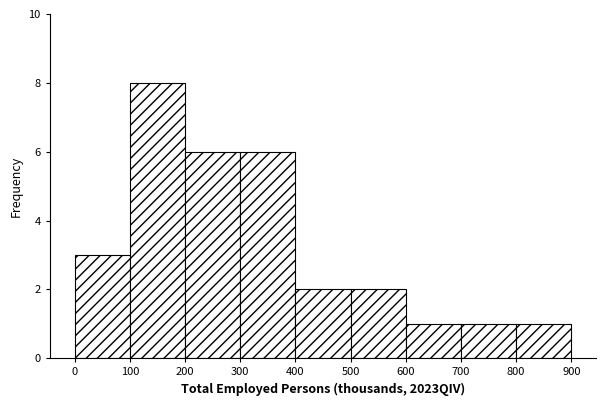

Over which range of the x-axis is the bar tallest?

100 to 200